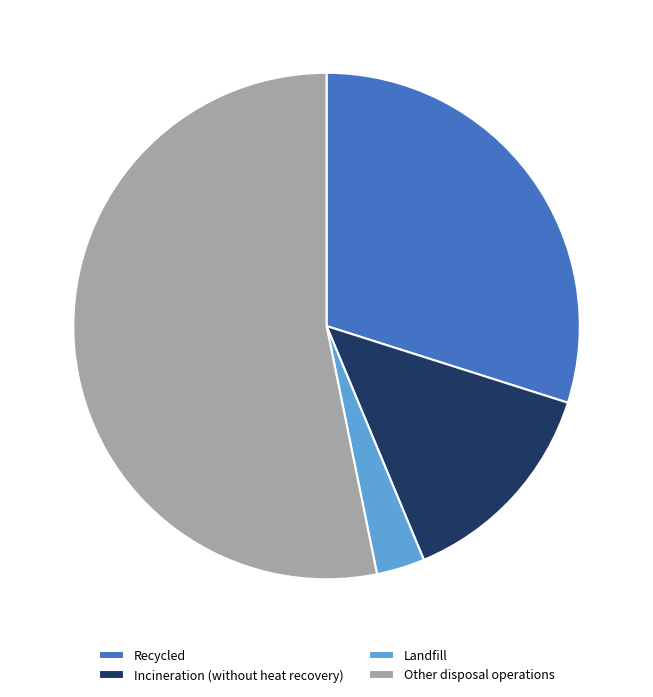

Which slice represents more than half of the pie?

Other disposal operations